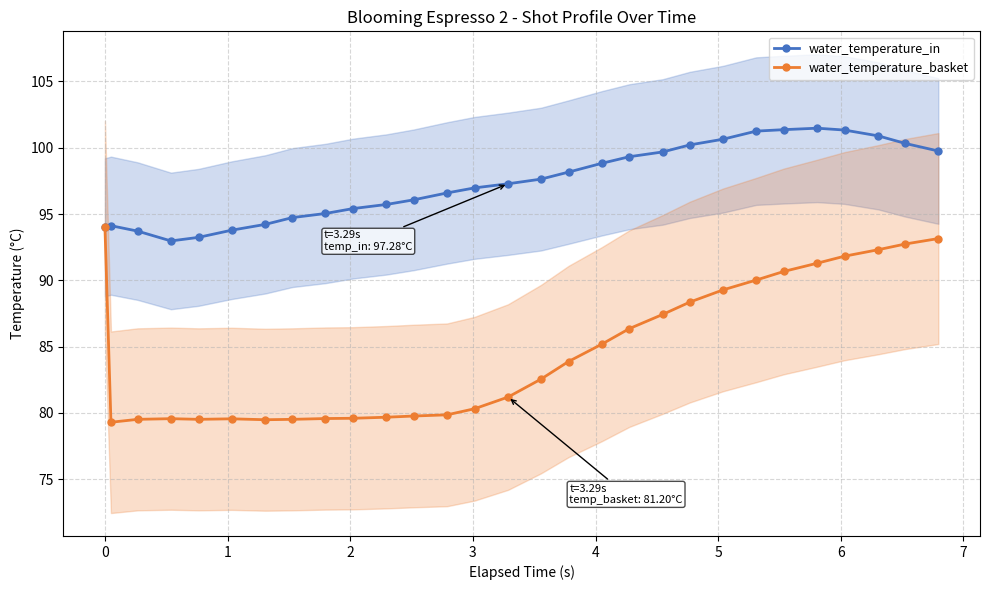

True or false: water_temperature_basket has more than 1 interior local peaks.

True